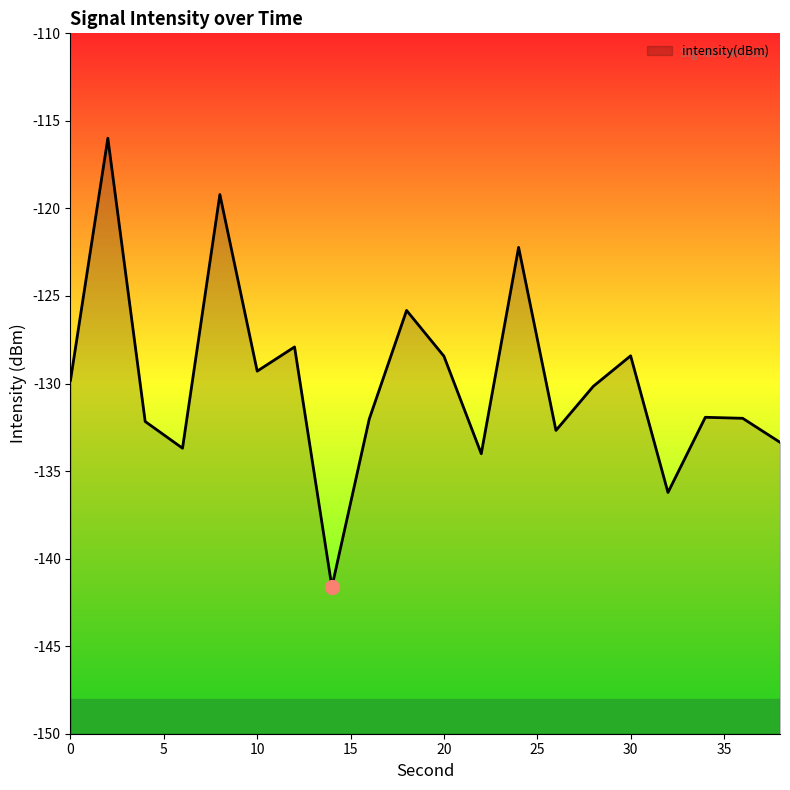

List the labels in order of value, largest first.

2, 8, 24, 18, 12, 30, 20, 10, 0, 28, 34, 36, 16, 4, 26, 38, 6, 22, 32, 14